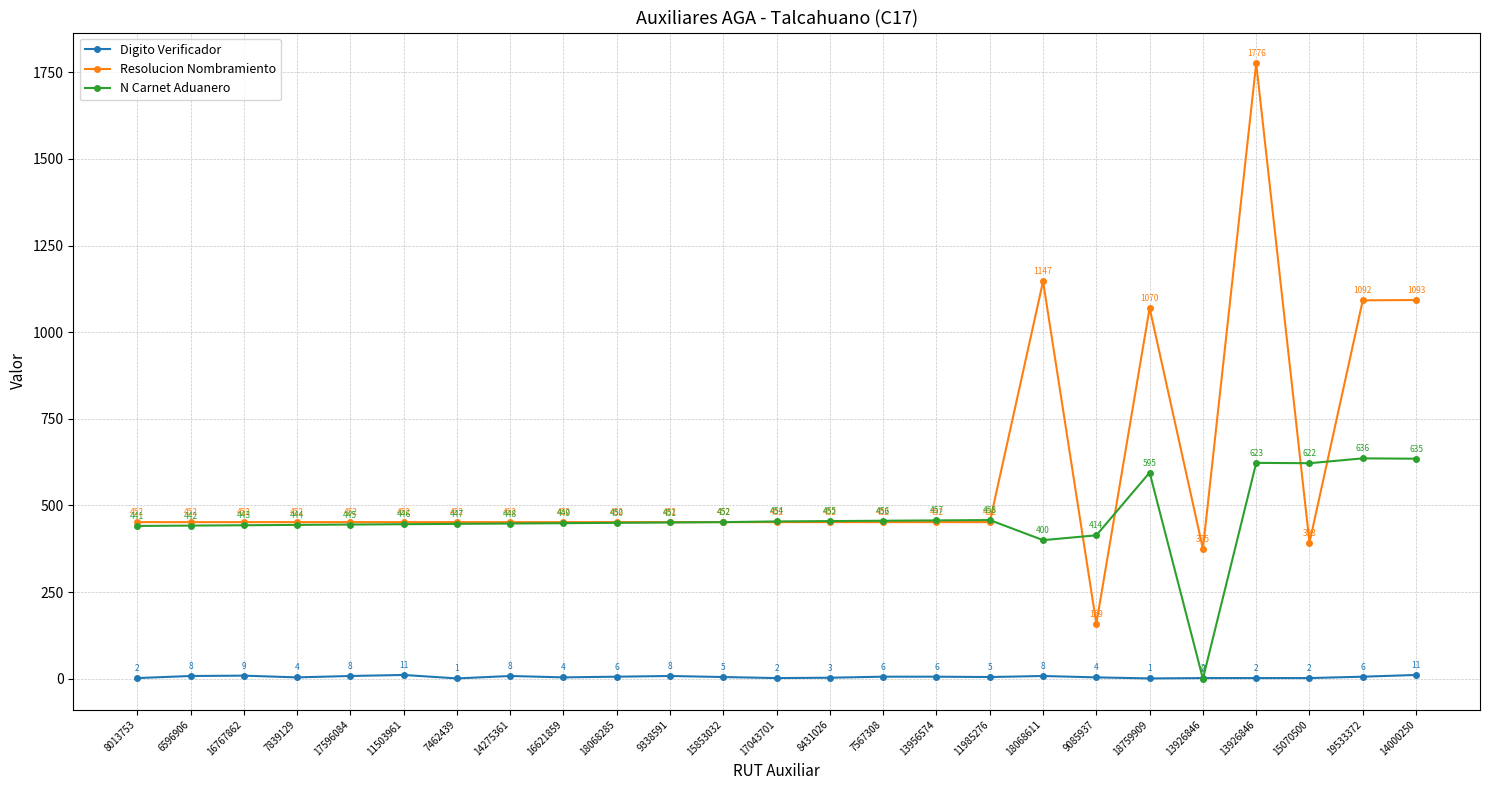

What are all the series names shown in the legend?

Digito Verificador, Resolucion Nombramiento, N Carnet Aduanero